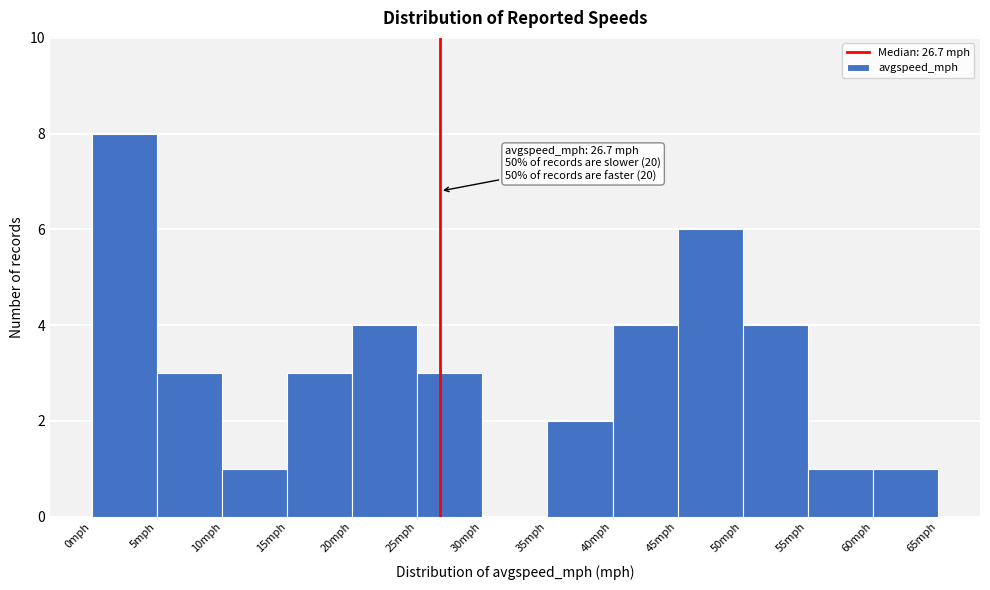

Which range on the x-axis has the tallest bar?

0 to 5